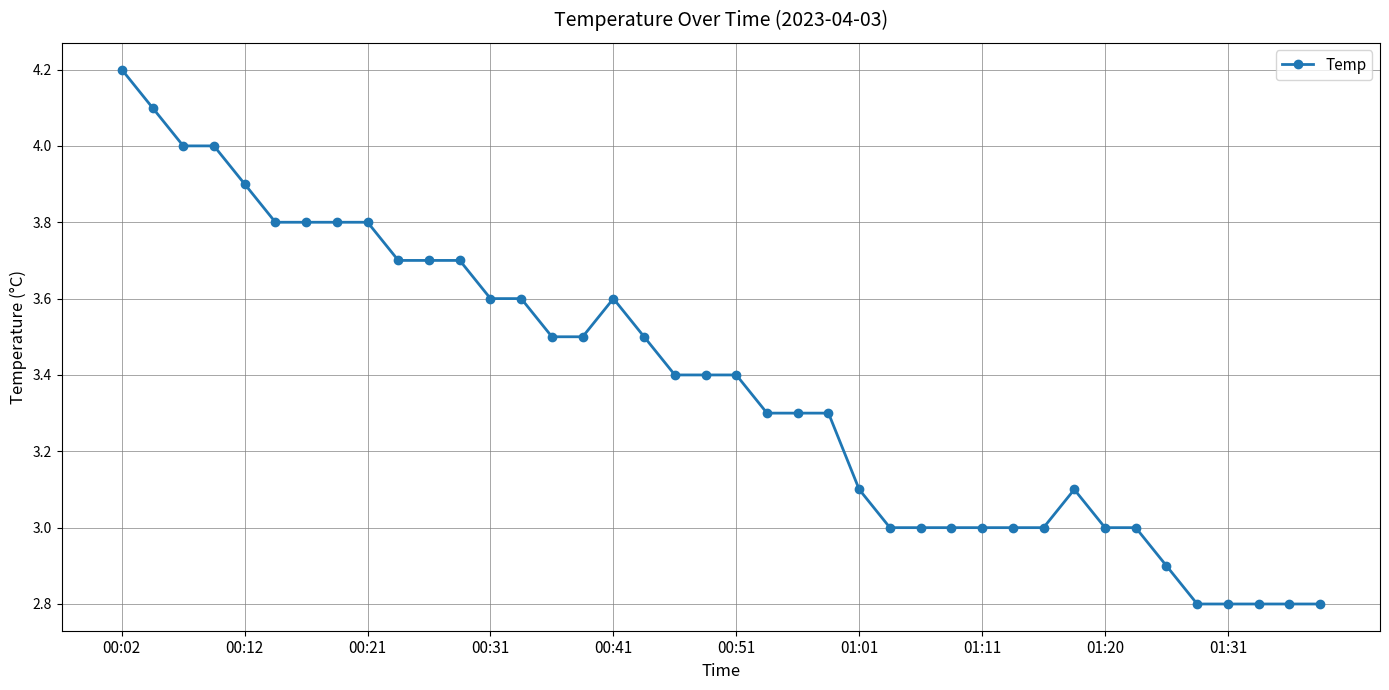

What is the maximum value shown in the chart?

4.2